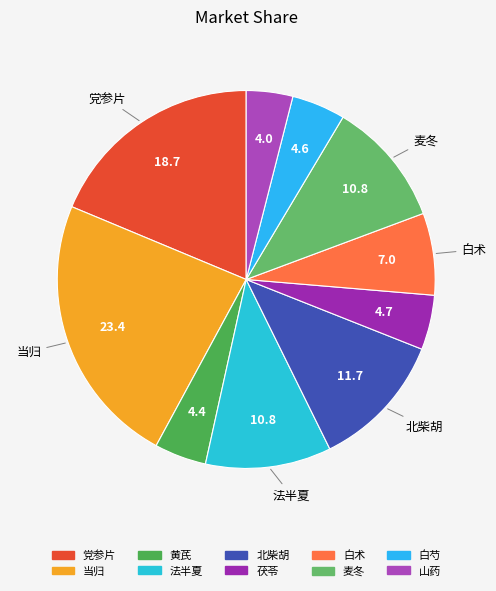

Combined, do 法半夏 and 党参片 account for over 50%?

No